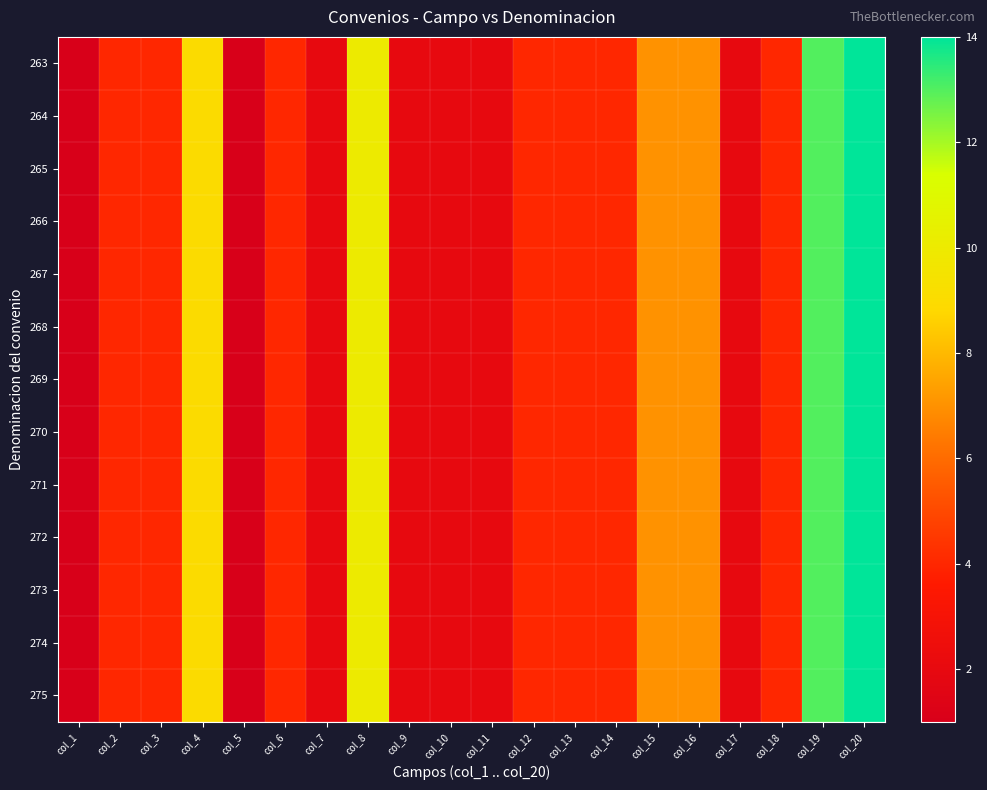

Reading left to right, list all the values displayed in this chart.

263: col_1=1	col_2=4	col_3=4	col_4=9	col_5=1	col_6=4	col_7=2	col_8=10	col_9=2	col_10=2	col_11=2	col_12=4	col_13=4	col_14=4	col_15=7	col_16=7	col_17=2	col_18=4	col_19=13	col_20=14
264: col_1=1	col_2=4	col_3=4	col_4=9	col_5=1	col_6=4	col_7=2	col_8=10	col_9=2	col_10=2	col_11=2	col_12=4	col_13=4	col_14=4	col_15=7	col_16=7	col_17=2	col_18=4	col_19=13	col_20=14
265: col_1=1	col_2=4	col_3=4	col_4=9	col_5=1	col_6=4	col_7=2	col_8=10	col_9=2	col_10=2	col_11=2	col_12=4	col_13=4	col_14=4	col_15=7	col_16=7	col_17=2	col_18=4	col_19=13	col_20=14
266: col_1=1	col_2=4	col_3=4	col_4=9	col_5=1	col_6=4	col_7=2	col_8=10	col_9=2	col_10=2	col_11=2	col_12=4	col_13=4	col_14=4	col_15=7	col_16=7	col_17=2	col_18=4	col_19=13	col_20=14
267: col_1=1	col_2=4	col_3=4	col_4=9	col_5=1	col_6=4	col_7=2	col_8=10	col_9=2	col_10=2	col_11=2	col_12=4	col_13=4	col_14=4	col_15=7	col_16=7	col_17=2	col_18=4	col_19=13	col_20=14
268: col_1=1	col_2=4	col_3=4	col_4=9	col_5=1	col_6=4	col_7=2	col_8=10	col_9=2	col_10=2	col_11=2	col_12=4	col_13=4	col_14=4	col_15=7	col_16=7	col_17=2	col_18=4	col_19=13	col_20=14
269: col_1=1	col_2=4	col_3=4	col_4=9	col_5=1	col_6=4	col_7=2	col_8=10	col_9=2	col_10=2	col_11=2	col_12=4	col_13=4	col_14=4	col_15=7	col_16=7	col_17=2	col_18=4	col_19=13	col_20=14
270: col_1=1	col_2=4	col_3=4	col_4=9	col_5=1	col_6=4	col_7=2	col_8=10	col_9=2	col_10=2	col_11=2	col_12=4	col_13=4	col_14=4	col_15=7	col_16=7	col_17=2	col_18=4	col_19=13	col_20=14
271: col_1=1	col_2=4	col_3=4	col_4=9	col_5=1	col_6=4	col_7=2	col_8=10	col_9=2	col_10=2	col_11=2	col_12=4	col_13=4	col_14=4	col_15=7	col_16=7	col_17=2	col_18=4	col_19=13	col_20=14
272: col_1=1	col_2=4	col_3=4	col_4=9	col_5=1	col_6=4	col_7=2	col_8=10	col_9=2	col_10=2	col_11=2	col_12=4	col_13=4	col_14=4	col_15=7	col_16=7	col_17=2	col_18=4	col_19=13	col_20=14
273: col_1=1	col_2=4	col_3=4	col_4=9	col_5=1	col_6=4	col_7=2	col_8=10	col_9=2	col_10=2	col_11=2	col_12=4	col_13=4	col_14=4	col_15=7	col_16=7	col_17=2	col_18=4	col_19=13	col_20=14
274: col_1=1	col_2=4	col_3=4	col_4=9	col_5=1	col_6=4	col_7=2	col_8=10	col_9=2	col_10=2	col_11=2	col_12=4	col_13=4	col_14=4	col_15=7	col_16=7	col_17=2	col_18=4	col_19=13	col_20=14
275: col_1=1	col_2=4	col_3=4	col_4=9	col_5=1	col_6=4	col_7=2	col_8=10	col_9=2	col_10=2	col_11=2	col_12=4	col_13=4	col_14=4	col_15=7	col_16=7	col_17=2	col_18=4	col_19=13	col_20=14